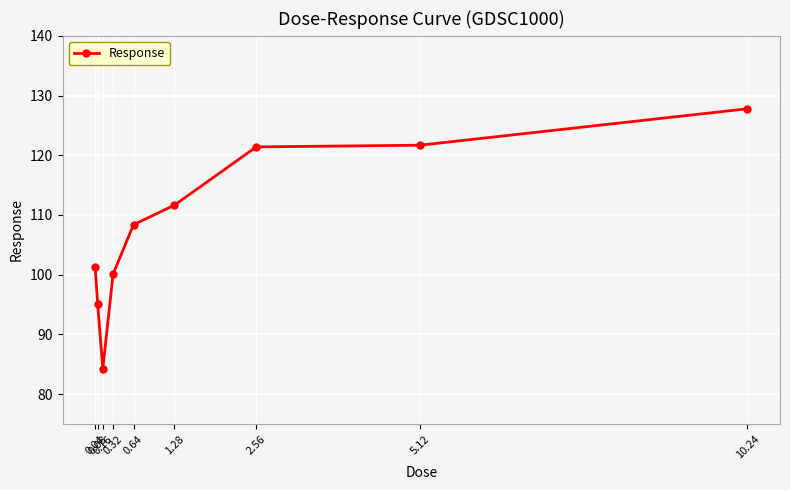

What is the change in value from 0.04 to 2.56?

+20.1